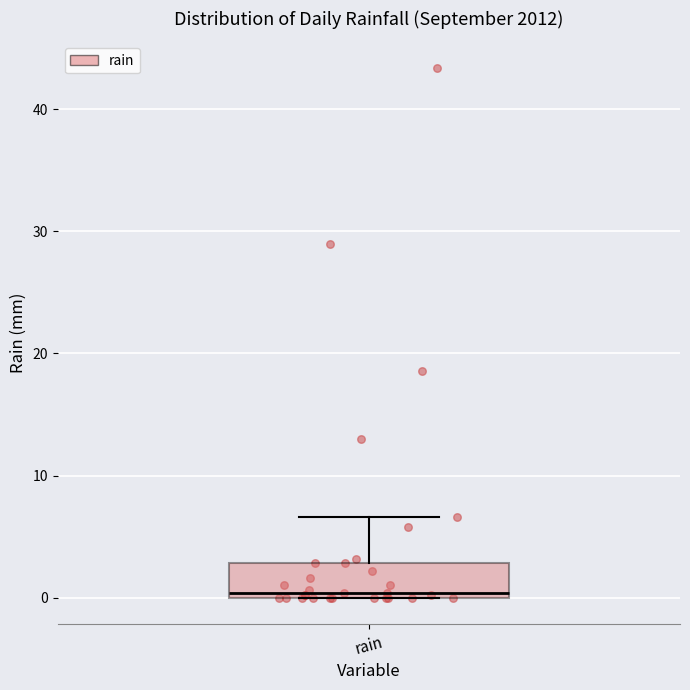

Transcribe this box plot: give where the median line is, the range the box spans, and where the two whiskers end, as read against the y-axis. The values are not printed on the chart, so give them approximately, as read against the axis.

median 0 (just above the box's lower edge), box 0 to 3, whiskers 0 to 7